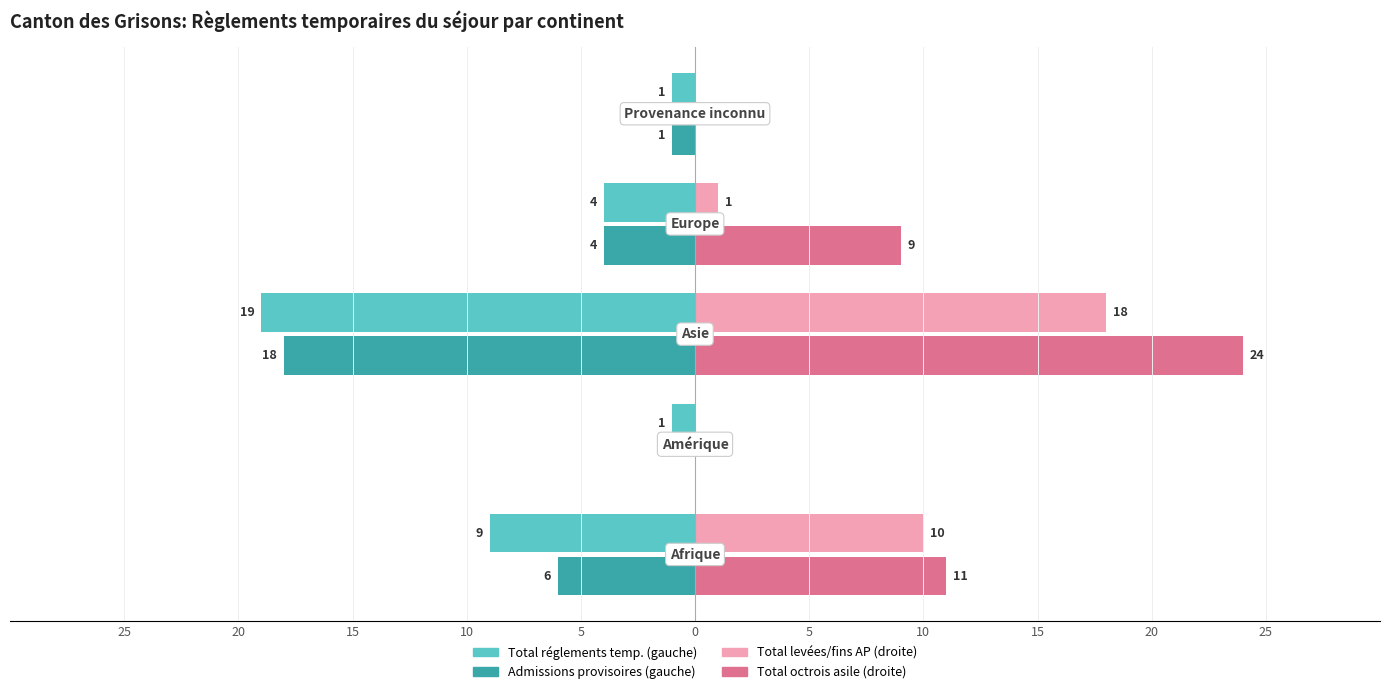

The value of Total levées et fins AP at 15 is 18. True or false?

True